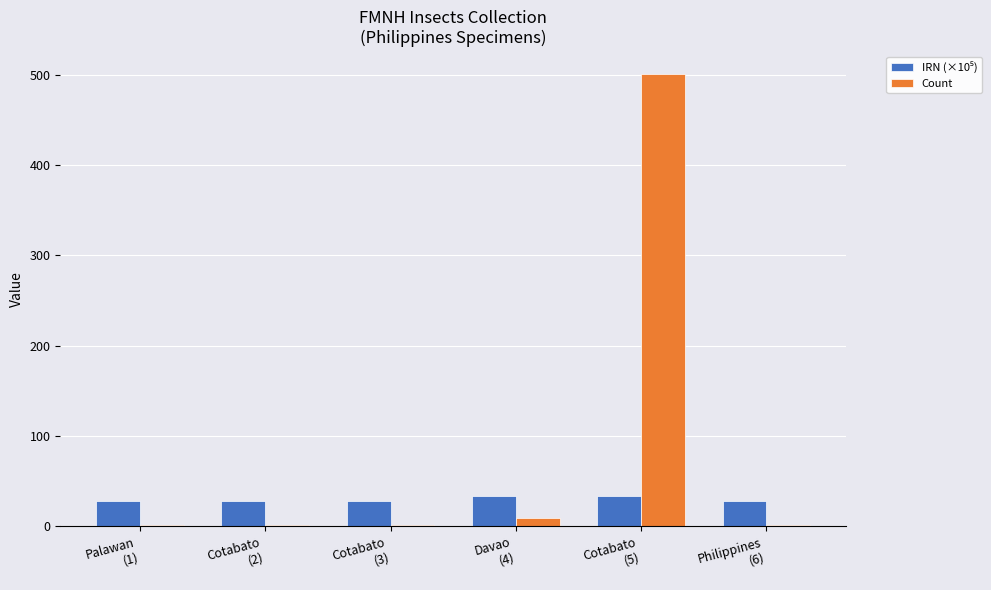

Which series has the largest total across all categories?

Count